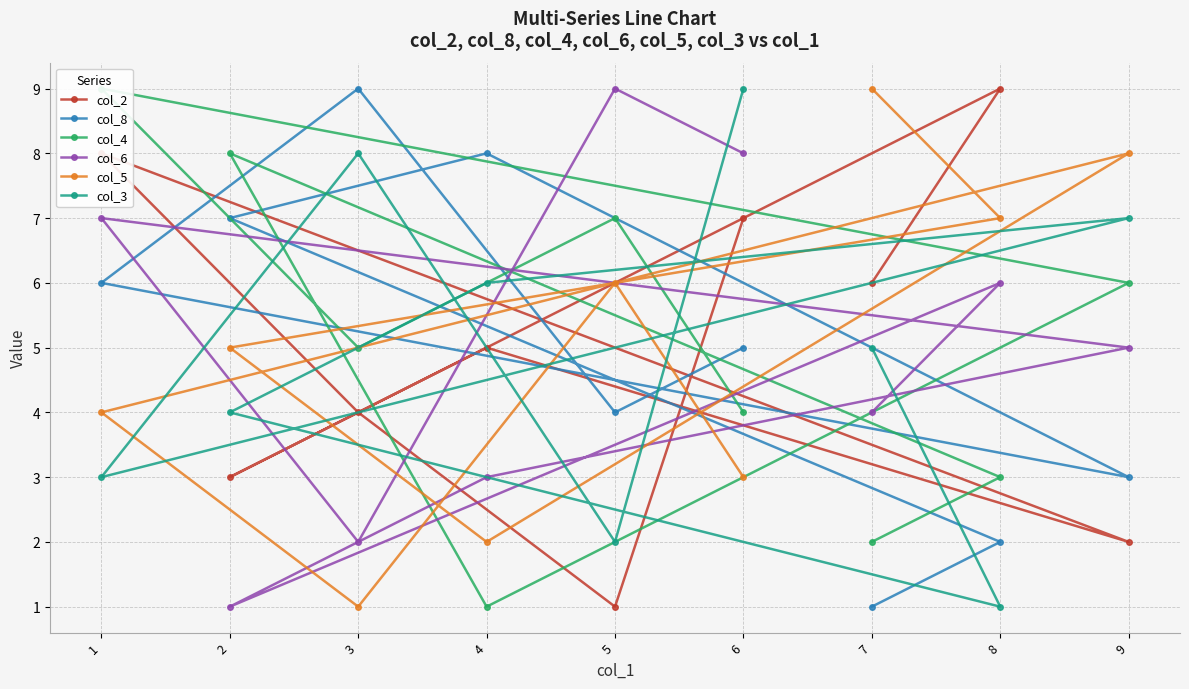

At which category is the sum across all series the highest?

1